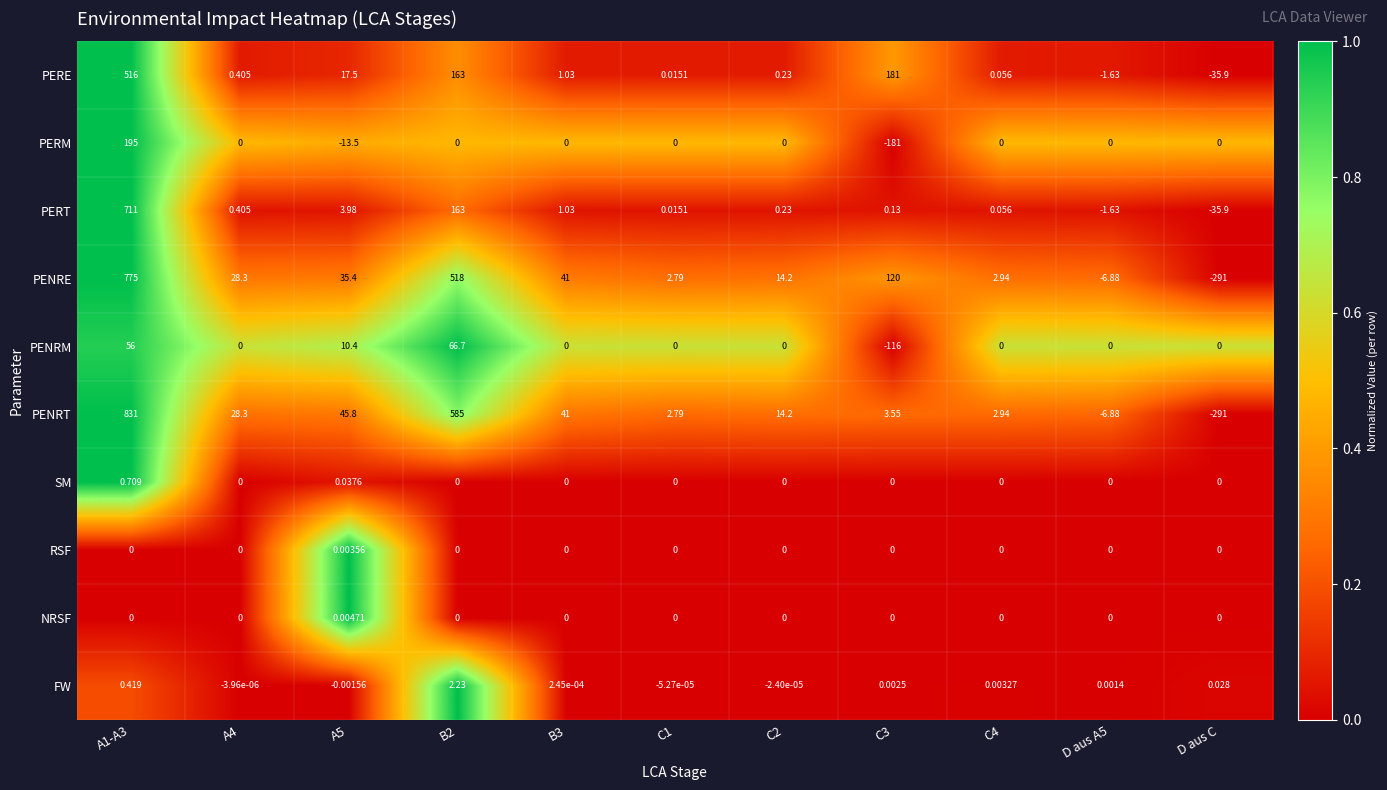

Which series has the largest total across all categories?

PENRT